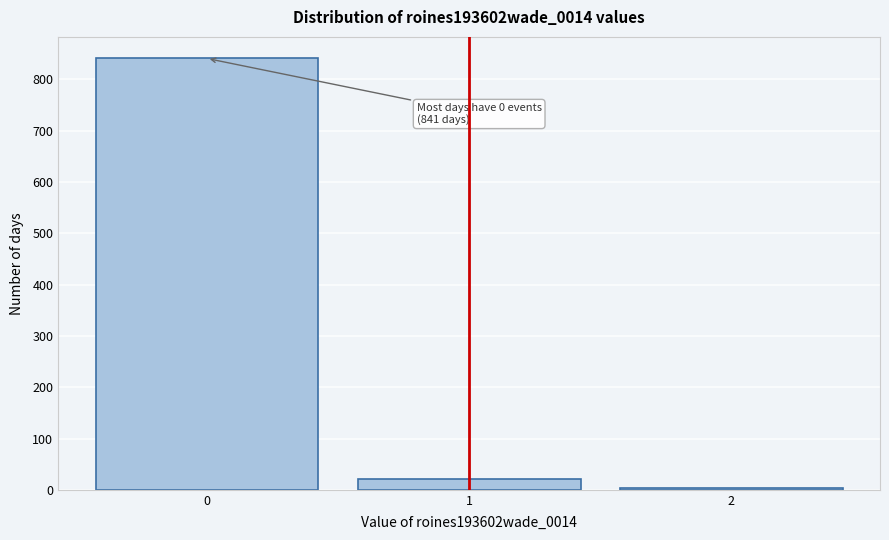

Over which range of the x-axis is the bar tallest?

-0.5 to 0.5